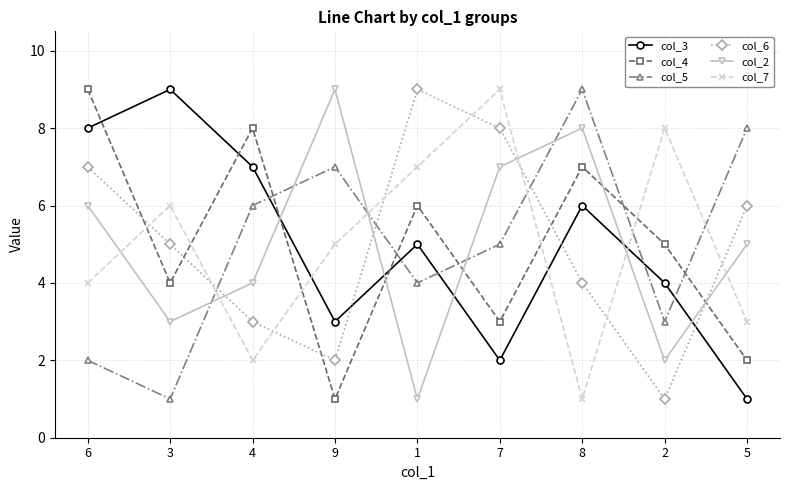

What is the label of the 5th point from the left?

1